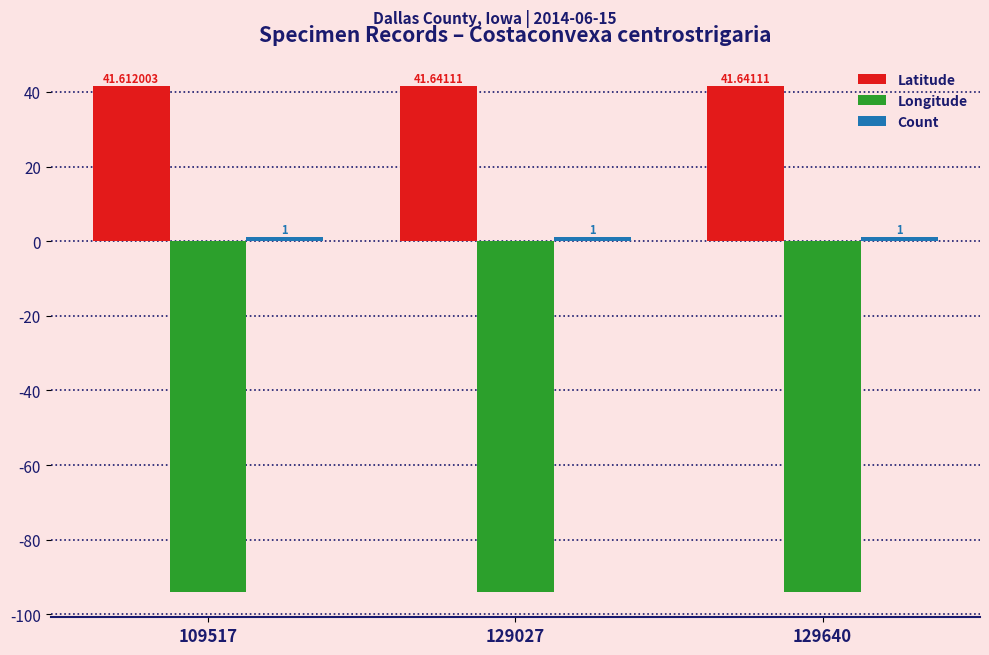

Which series has the largest total across all categories?

Latitude